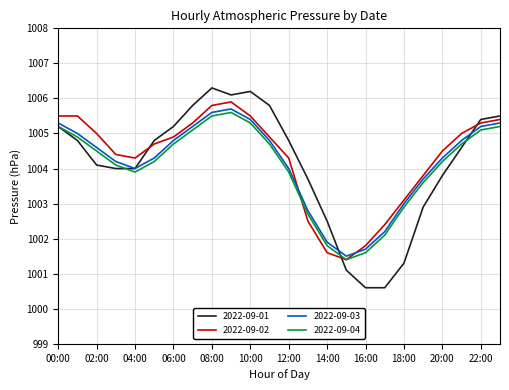

True or false: 2022-09-03 and 2022-09-04 cross at least once.

False